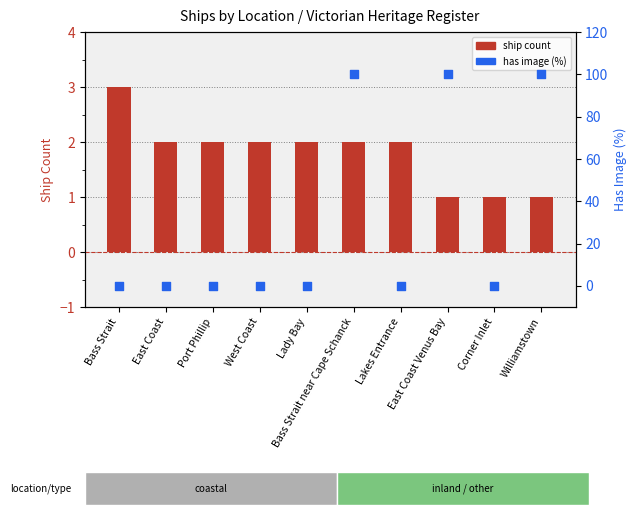

Which series has the largest Y range (max minus min)?

has image (%)